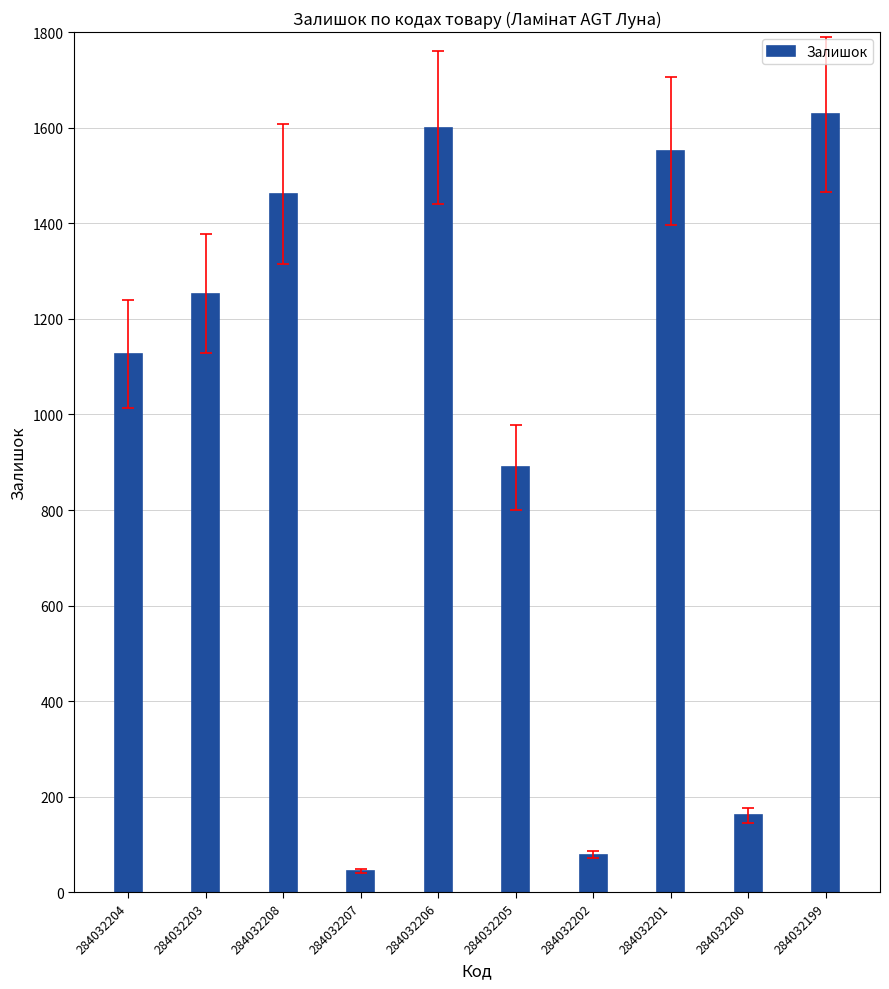

What is the change in value from 284032204 to 284032199?

+501